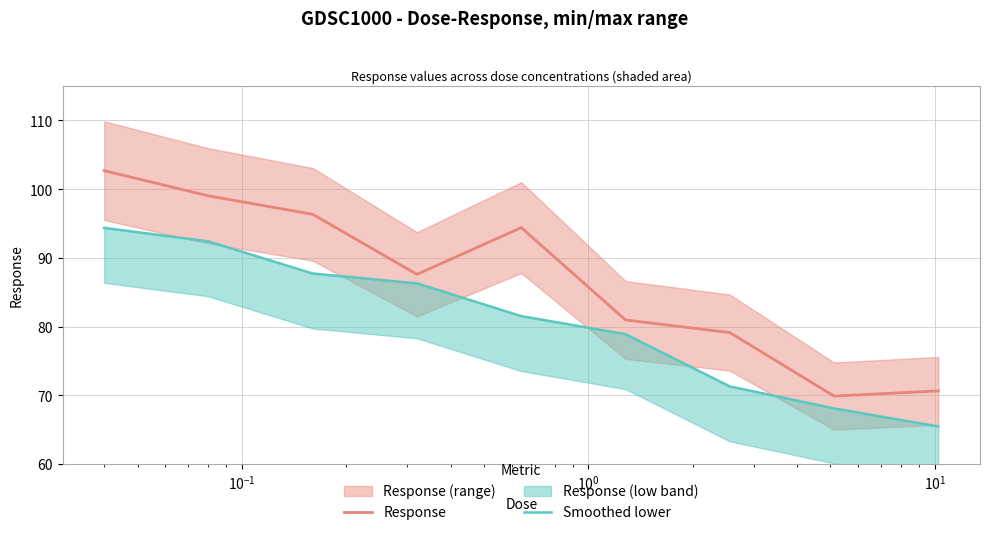

What is the difference between the second highest and minimum values in the Response series?

29.1